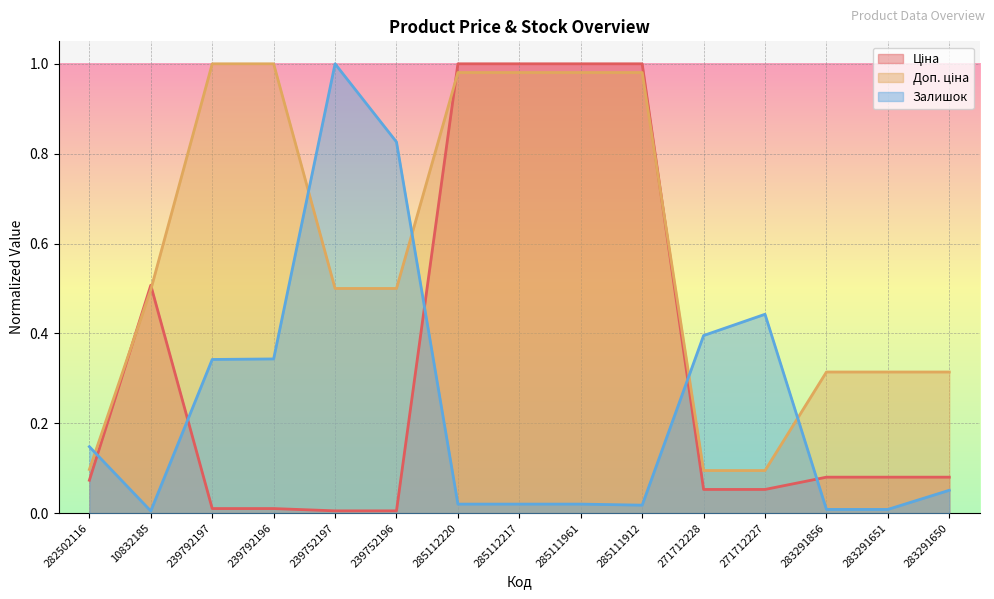

How many series are shown in this chart?

3